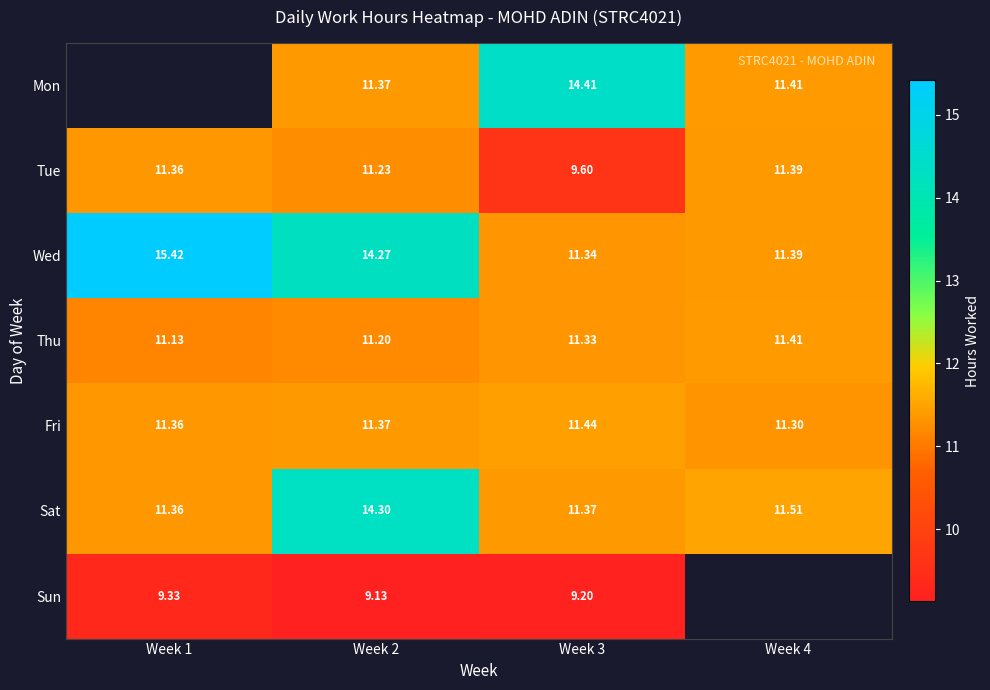

Is it true that Sat equals 3.6 at Week 2?

False